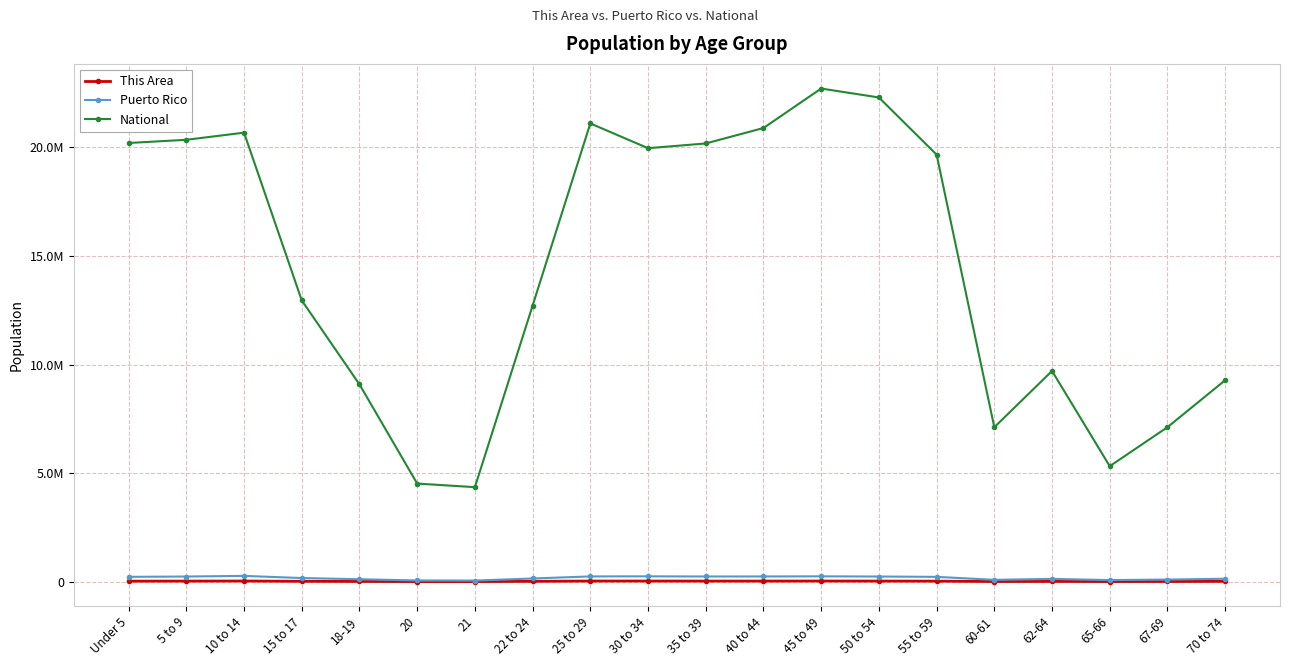

True or false: This Area and Puerto Rico intersect in this chart.

False